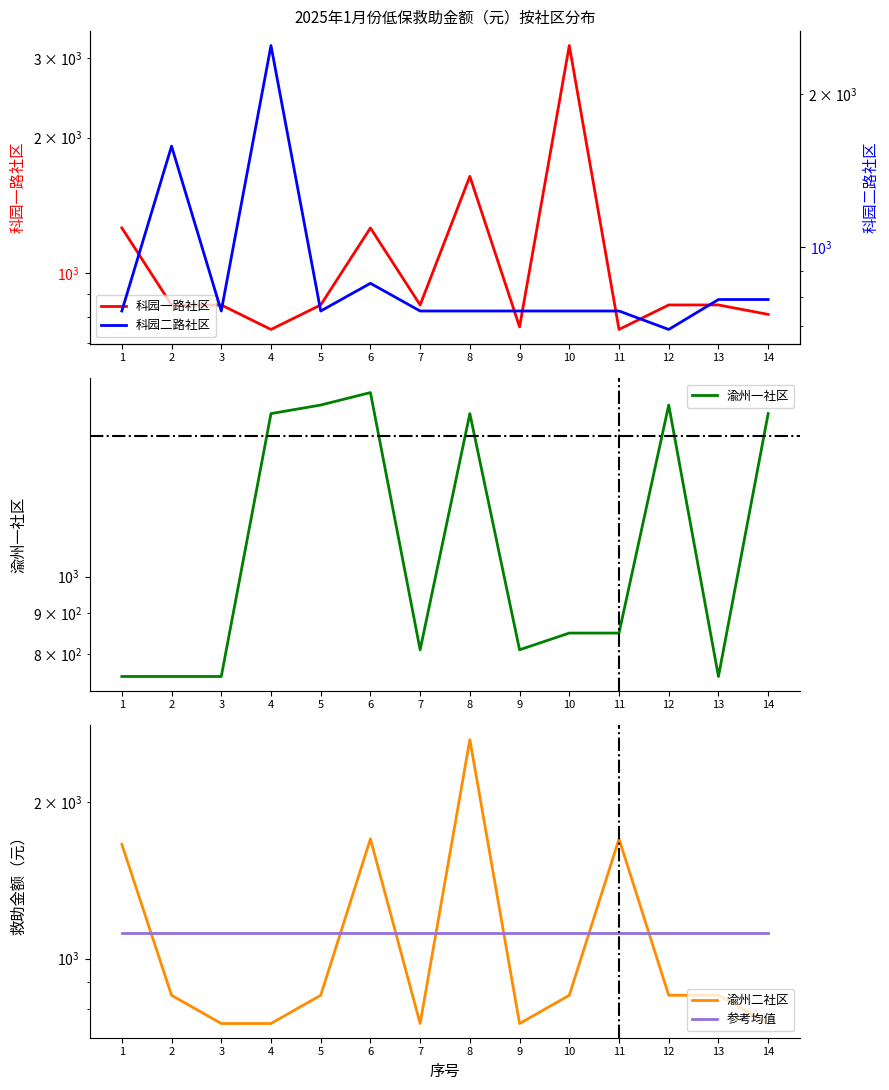

Is this an area chart (filled region under the line)?

No